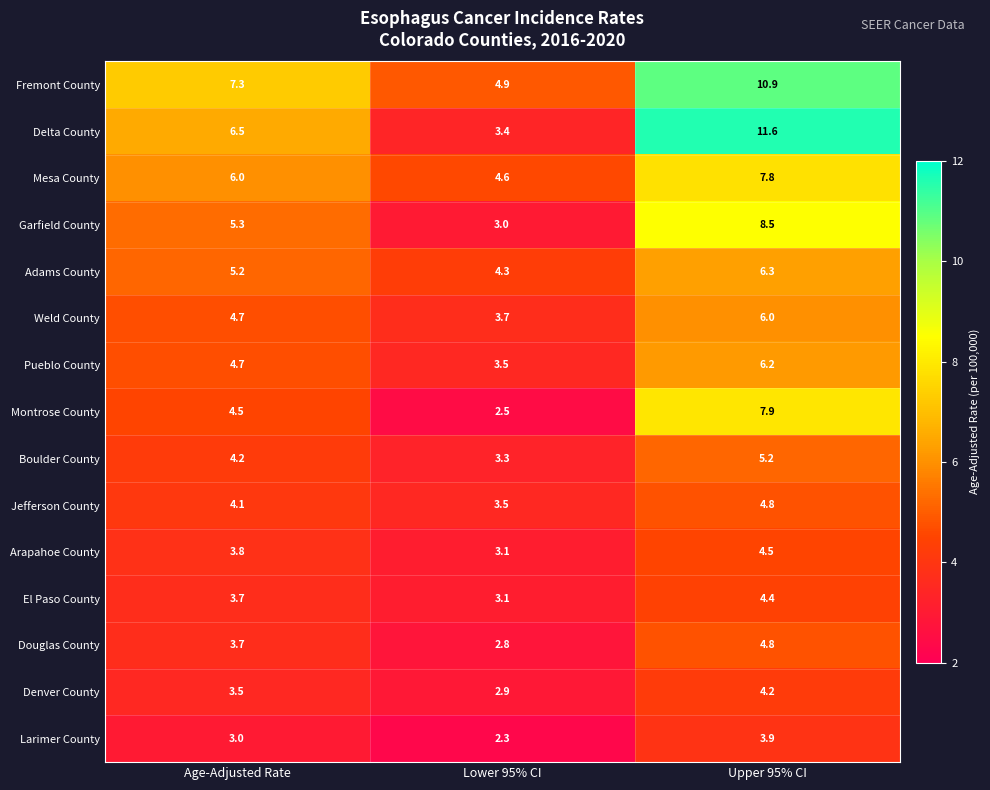

Where does the Boulder County series first go above 4?

Age-Adjusted Rate